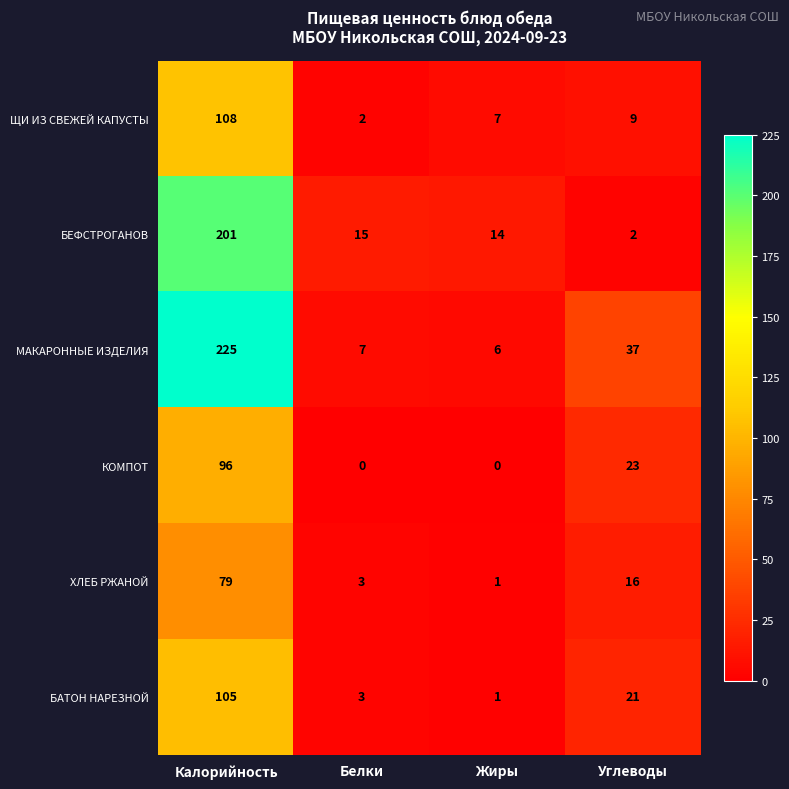

At how many categories does at least one series exceed 19?

2